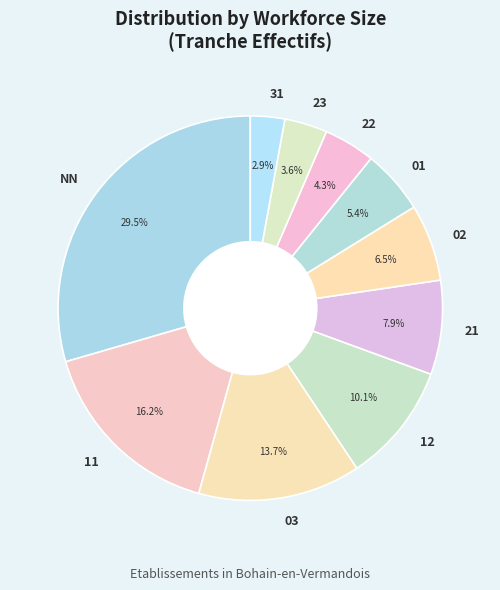

How many slices are in this pie chart?

10